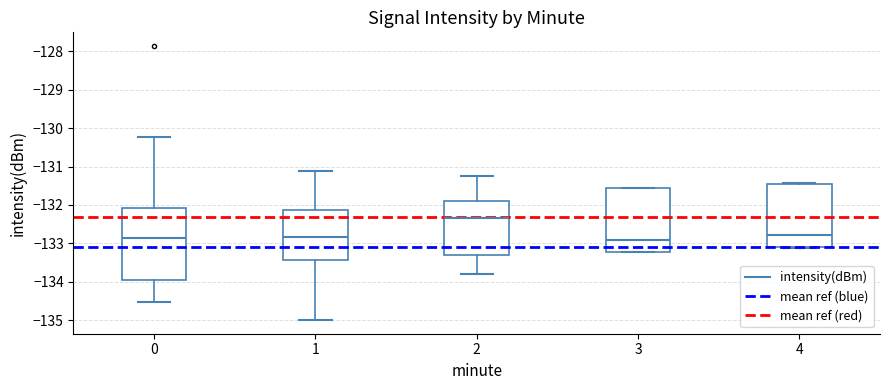

Where does the median line of the box at x = 4 sit on the y-axis? The values are not printed on the chart, so give them approximately, as read against the axis.

-132.8